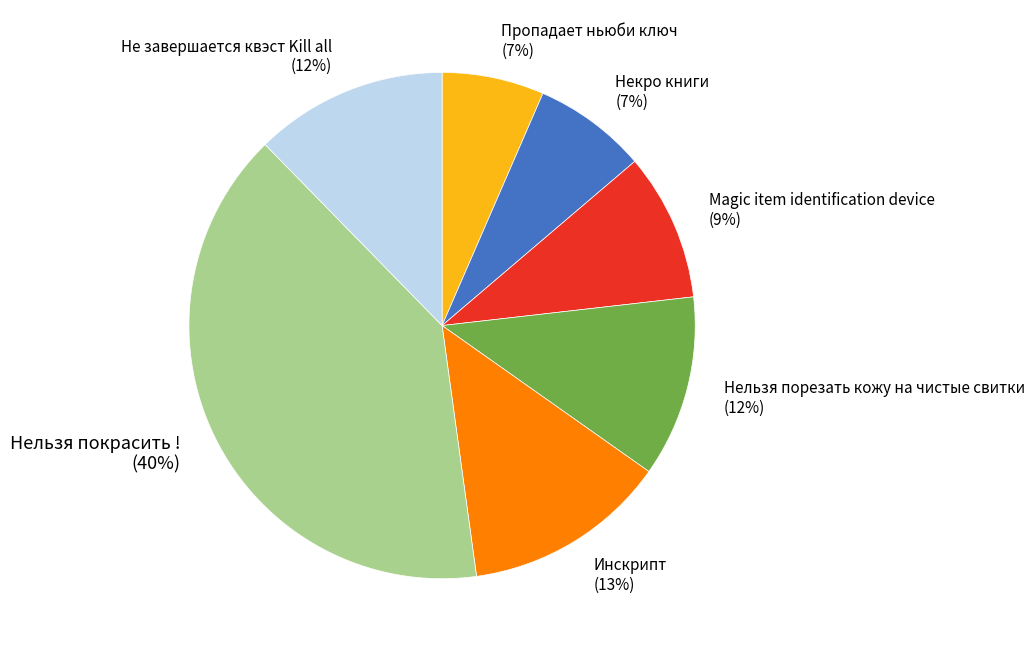

Approximately how many times larger is the value at Не завершается квэст Kill all (12%) compared to Magic item identification device (9%)?

1.3